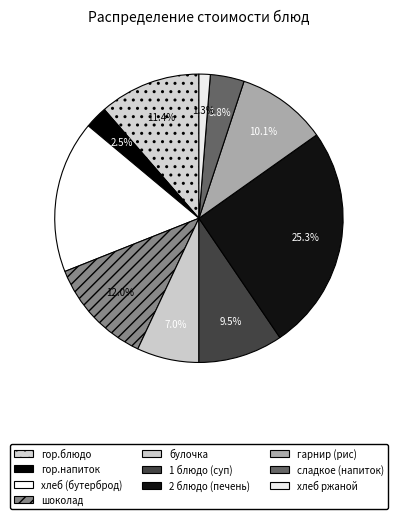

What is the total percentage of 1 блюдо (суп) and 2 блюдо (печень)?

34.8%